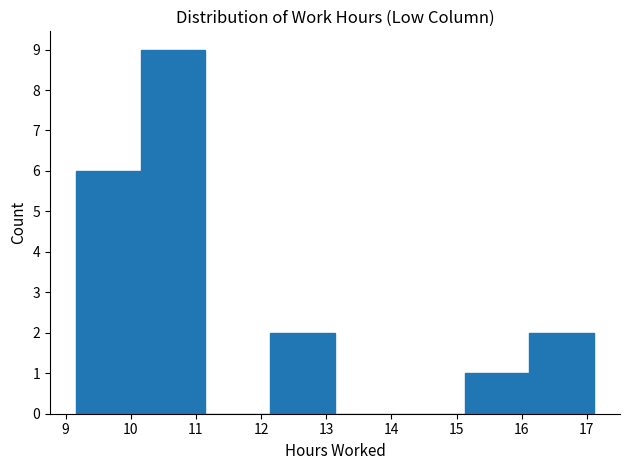

What is the height of the bar covering 15.1 to 16.1 on the x-axis? Neither the bar edges nor the heights are printed on the chart, so give them approximately, as read against the axes.

1